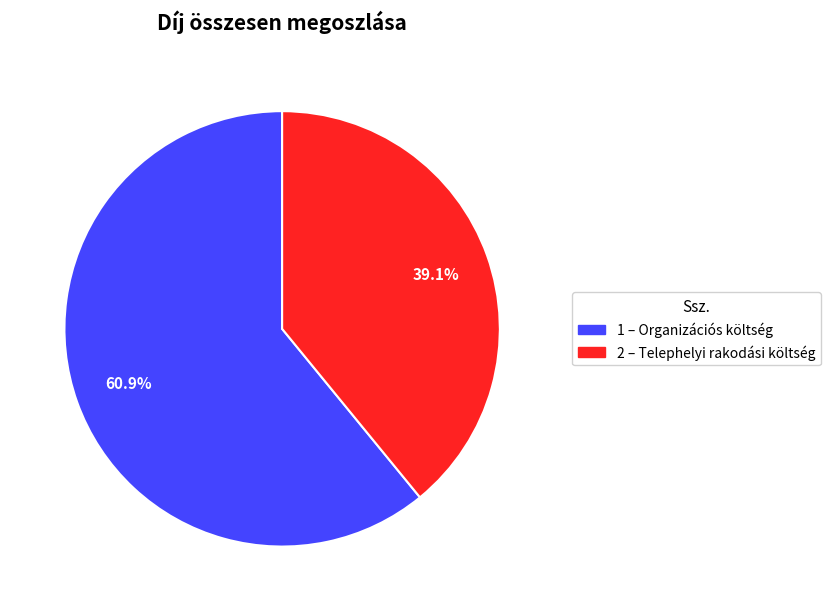

Does any single category account for the majority?

Yes